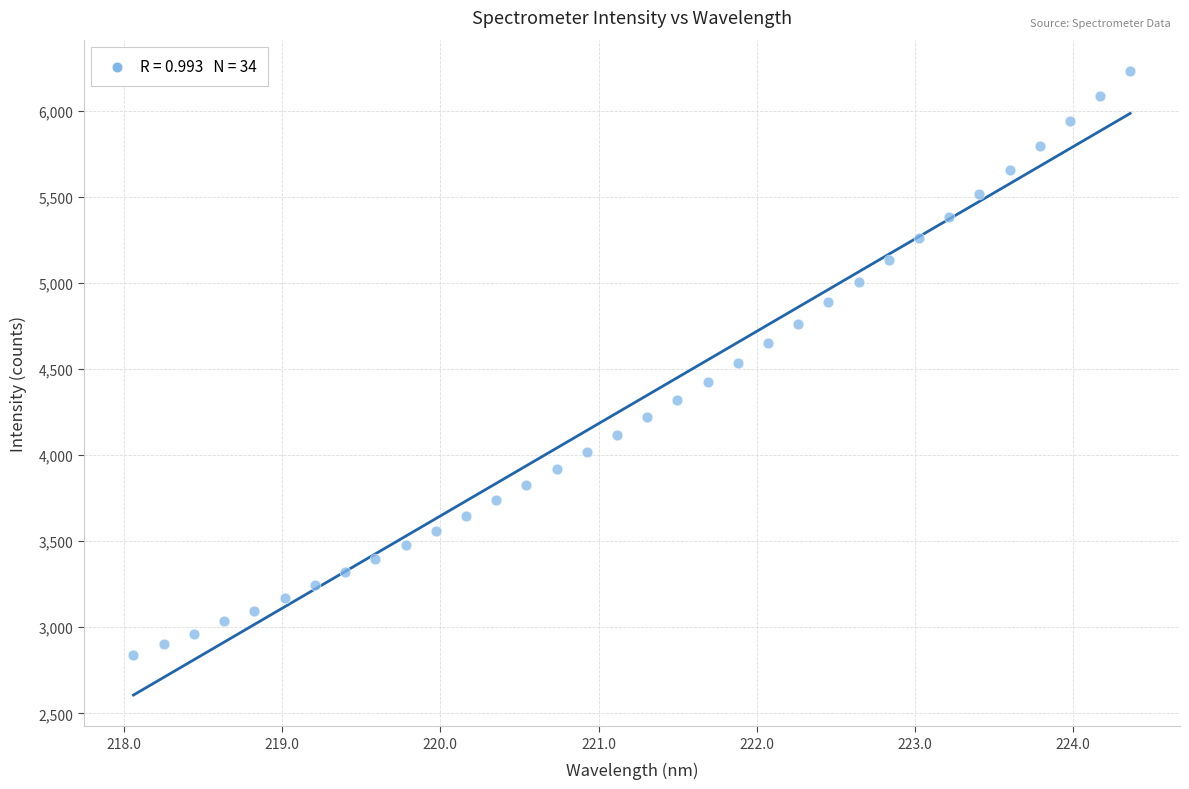

What is the range of X values (max minus min)?

6.3